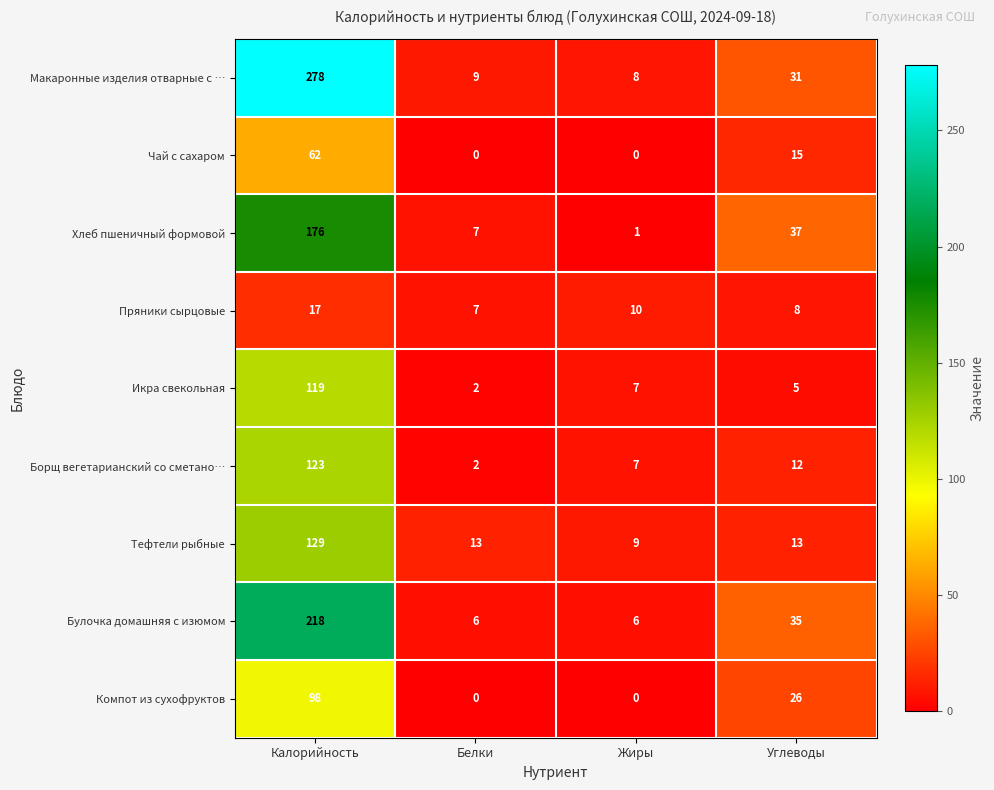

What is the sum of the Компот из сухофруктов values at Калорийность and Жиры?

98